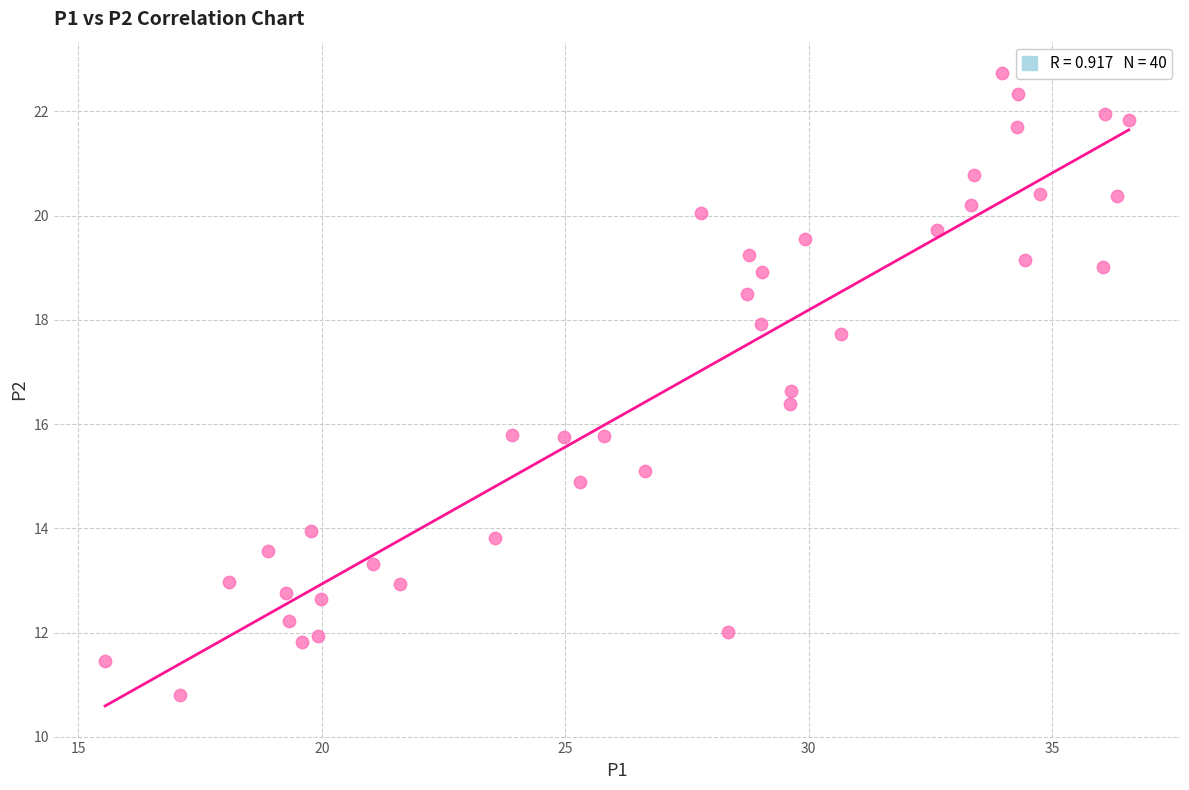

What is the range of Y values (max minus min)?

11.9